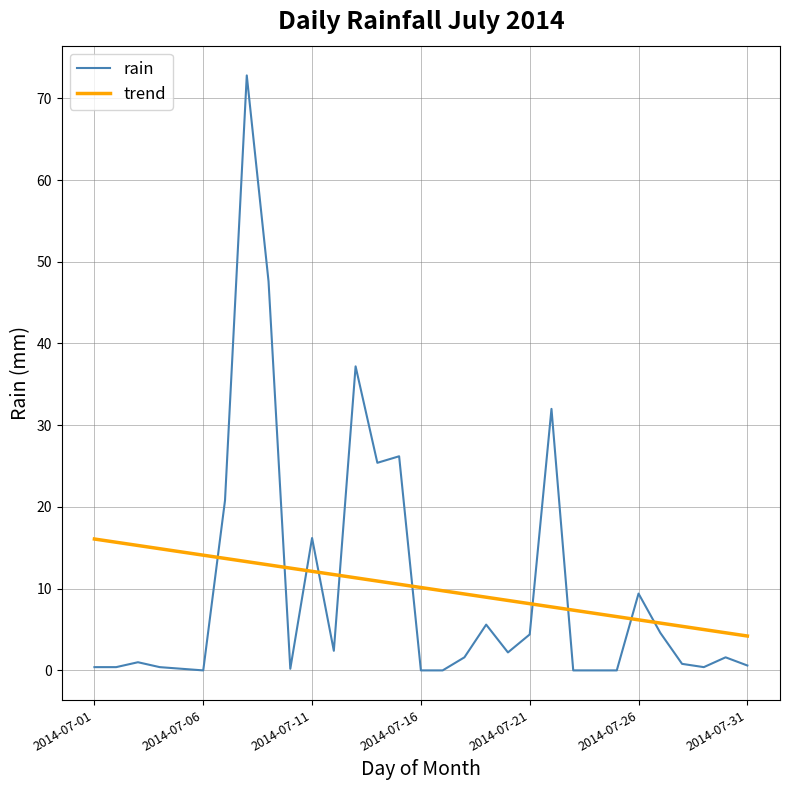

Rank the series by their maximum value, from highest to lowest.

rain, trend